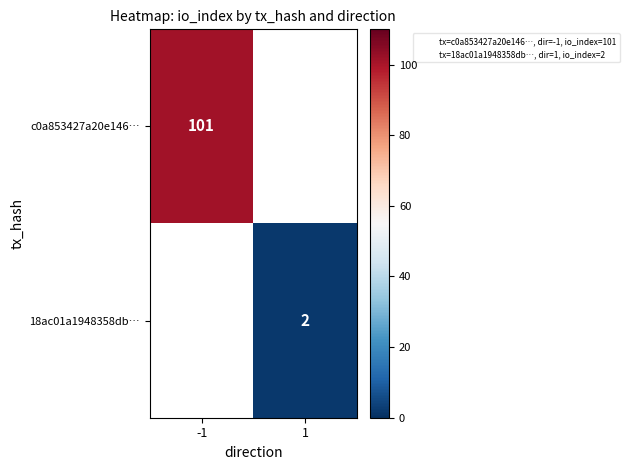

List the series in order of their peak value, highest first.

c0a853427a20e146…, 18ac01a1948358db…